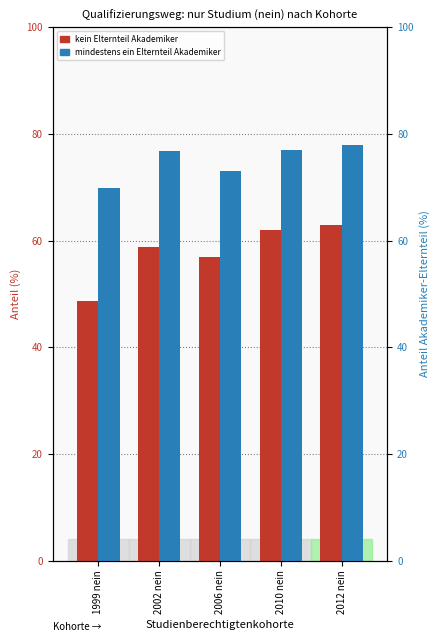

The mindestens ein Elternteil Akademiker series shows 69.9 at 1999 nein. True or false?

True